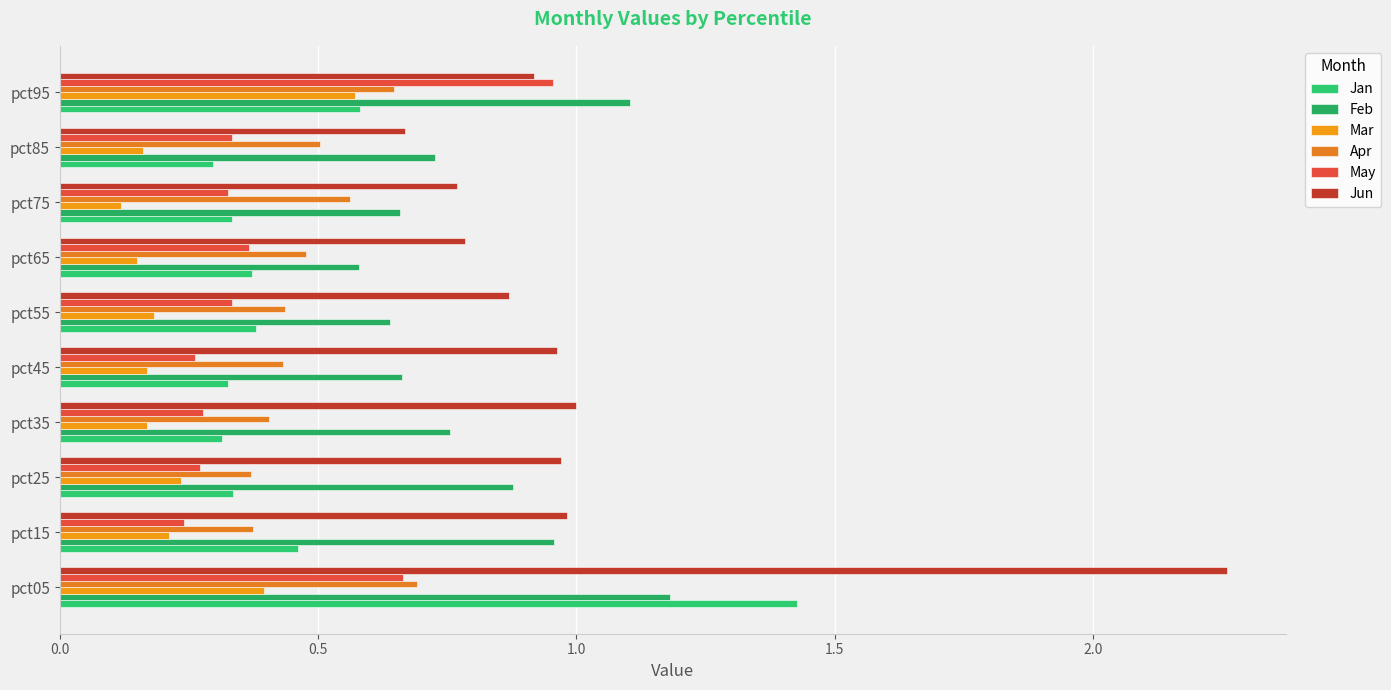

How many categories are shown in the chart?

10